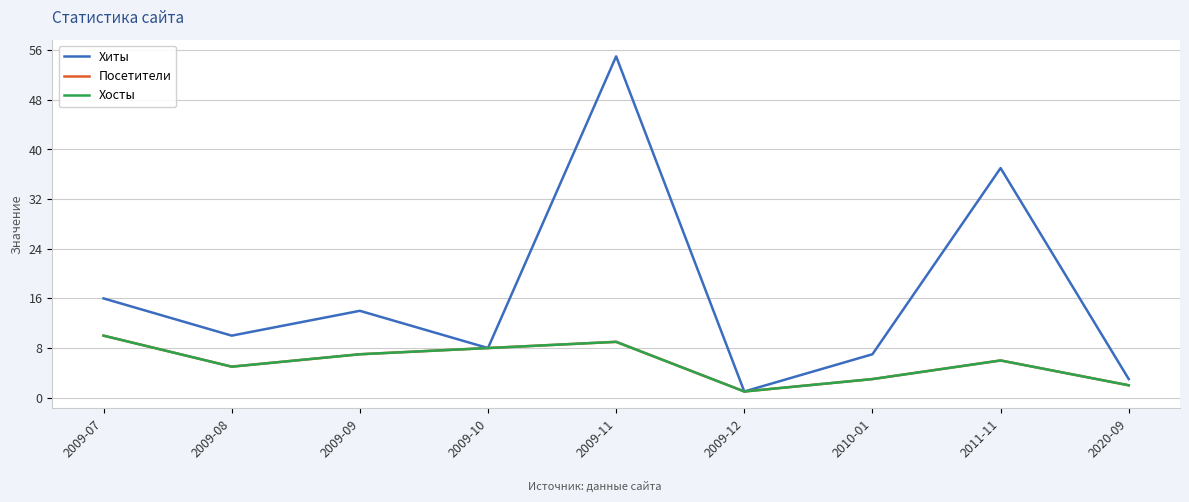

Does the chart display data point markers on the line(s)?

No